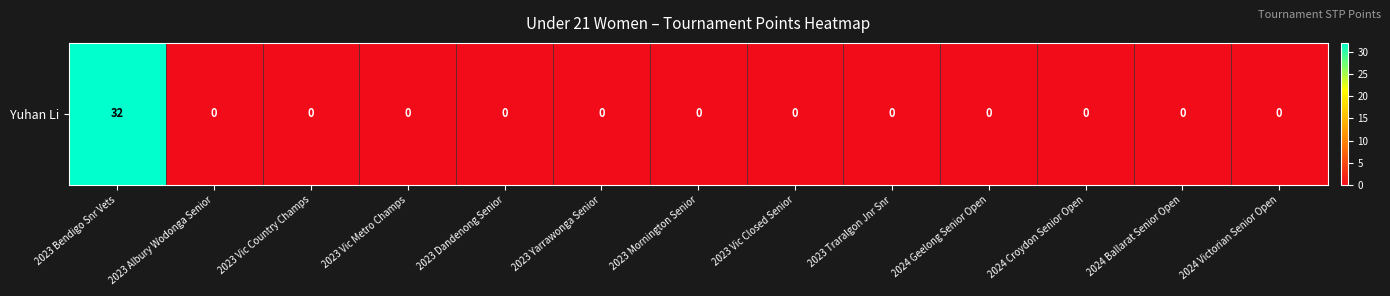

Reading left to right, transcribe all the data shown in this chart.

2023 Bendigo Snr Vets=32	2023 Albury Wodonga Senior=0	2023 Vic Country Champs=0	2023 Vic Metro Champs=0	2023 Dandenong Senior=0	2023 Yarrawonga Senior=0	2023 Mornington Senior=0	2023 Vic Closed Senior=0	2023 Traralgon Jnr Snr=0	2024 Geelong Senior Open=0	2024 Croydon Senior Open=0	2024 Ballarat Senior Open=0	2024 Victorian Senior Open=0